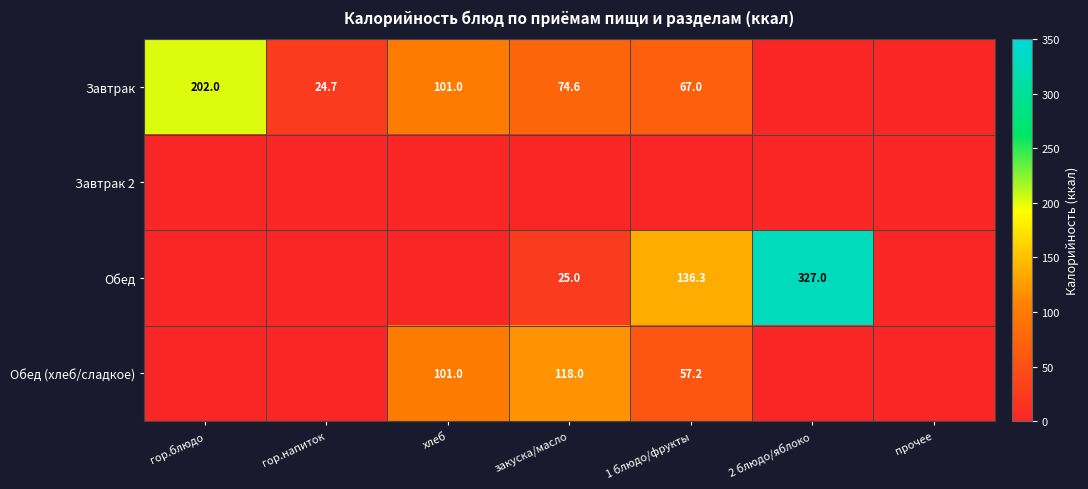

Is it true that Завтрак equals 74.6 at закуска/масло?

True